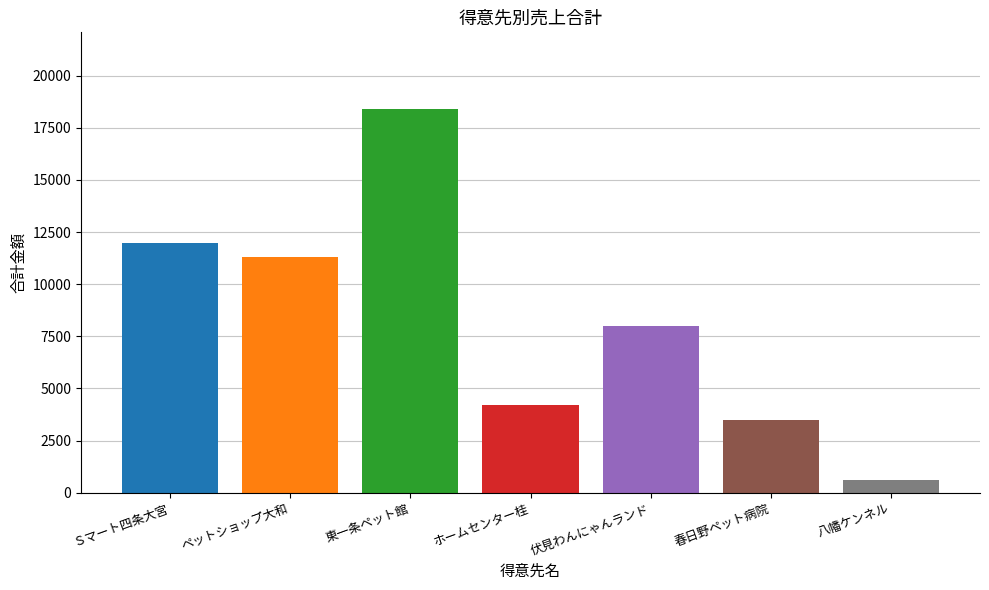

Which category has the lowest value across all series?

八幡ケンネル